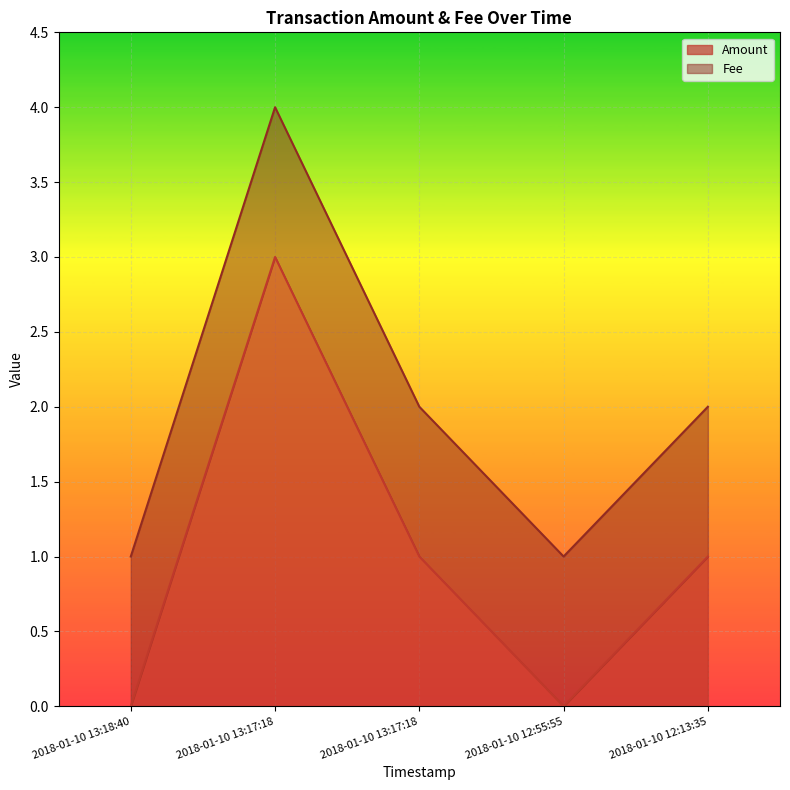

Does the chart display data point markers on the line(s)?

No